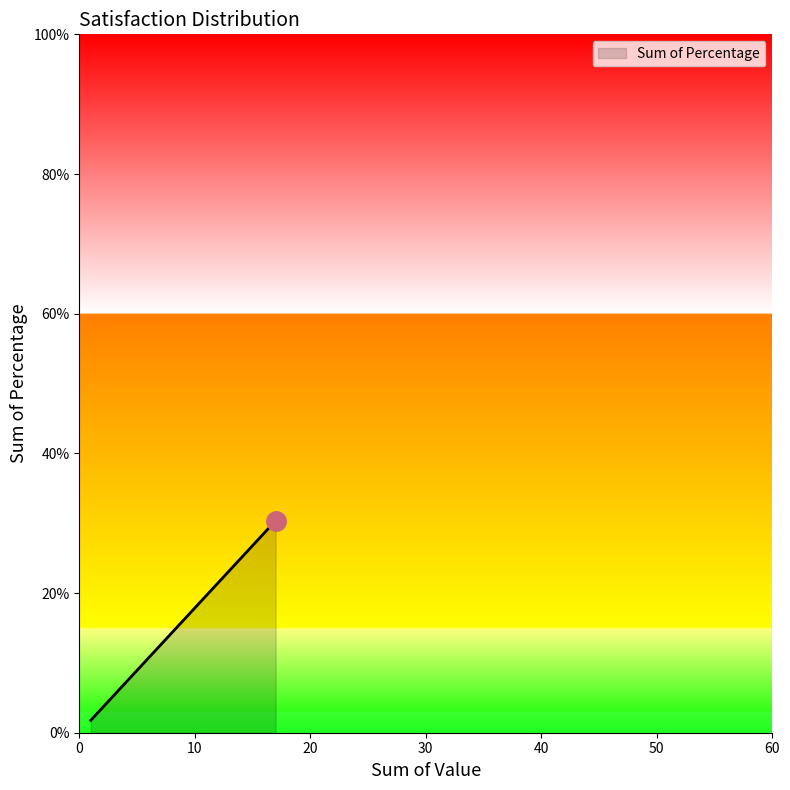

List the labels in order of value, smallest first.

Not at all satisfied, Slightly satisfied, Completely satisfied, Very satisfied, Moderately satisfied